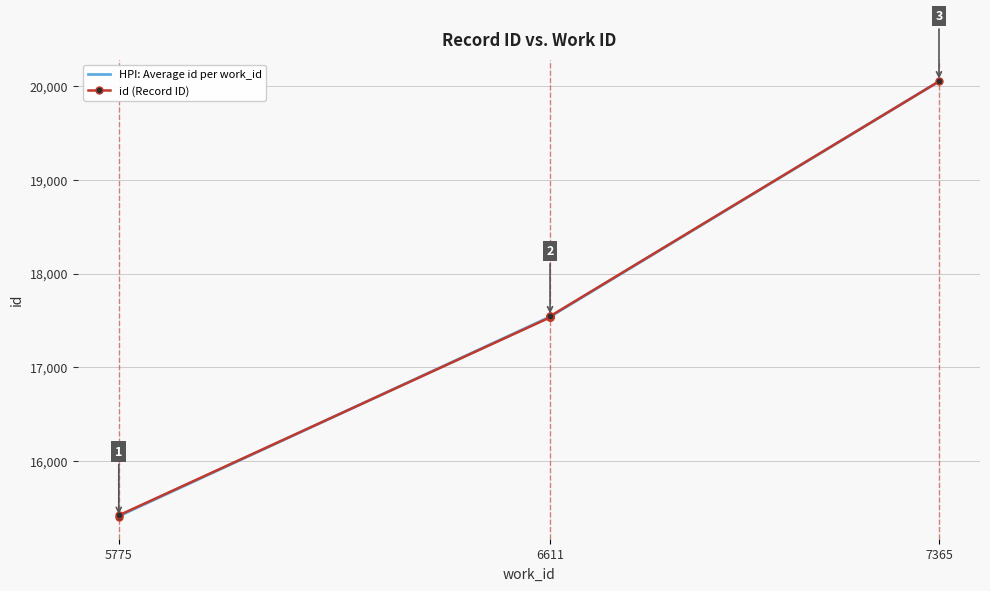

What is the maximum value shown in the chart?

20054